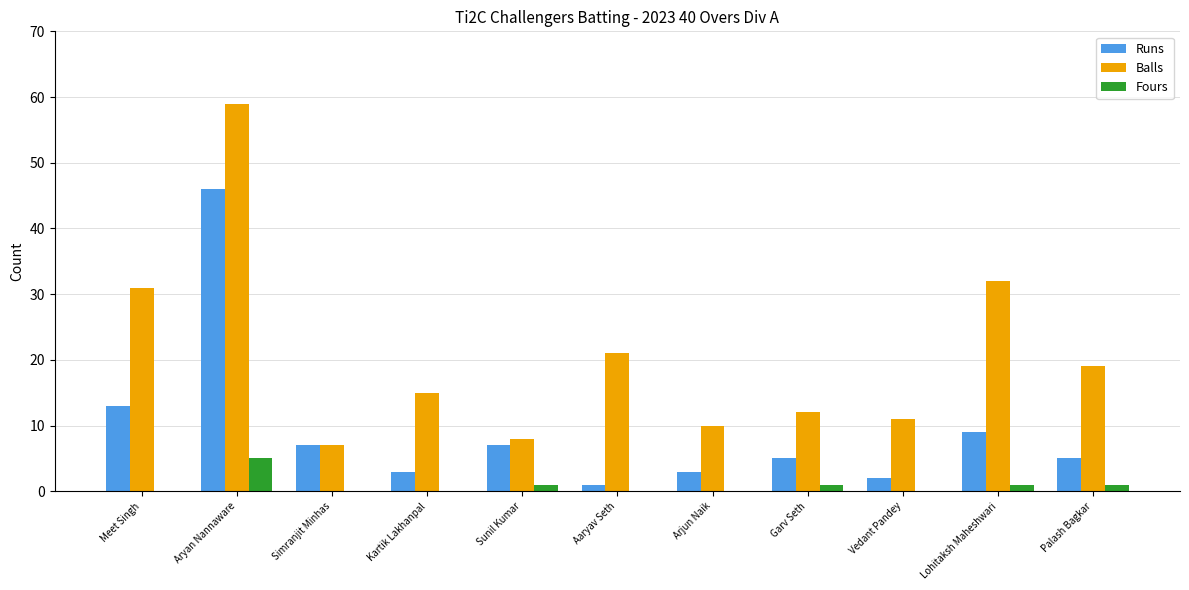

Which series has the largest total across all categories?

Balls